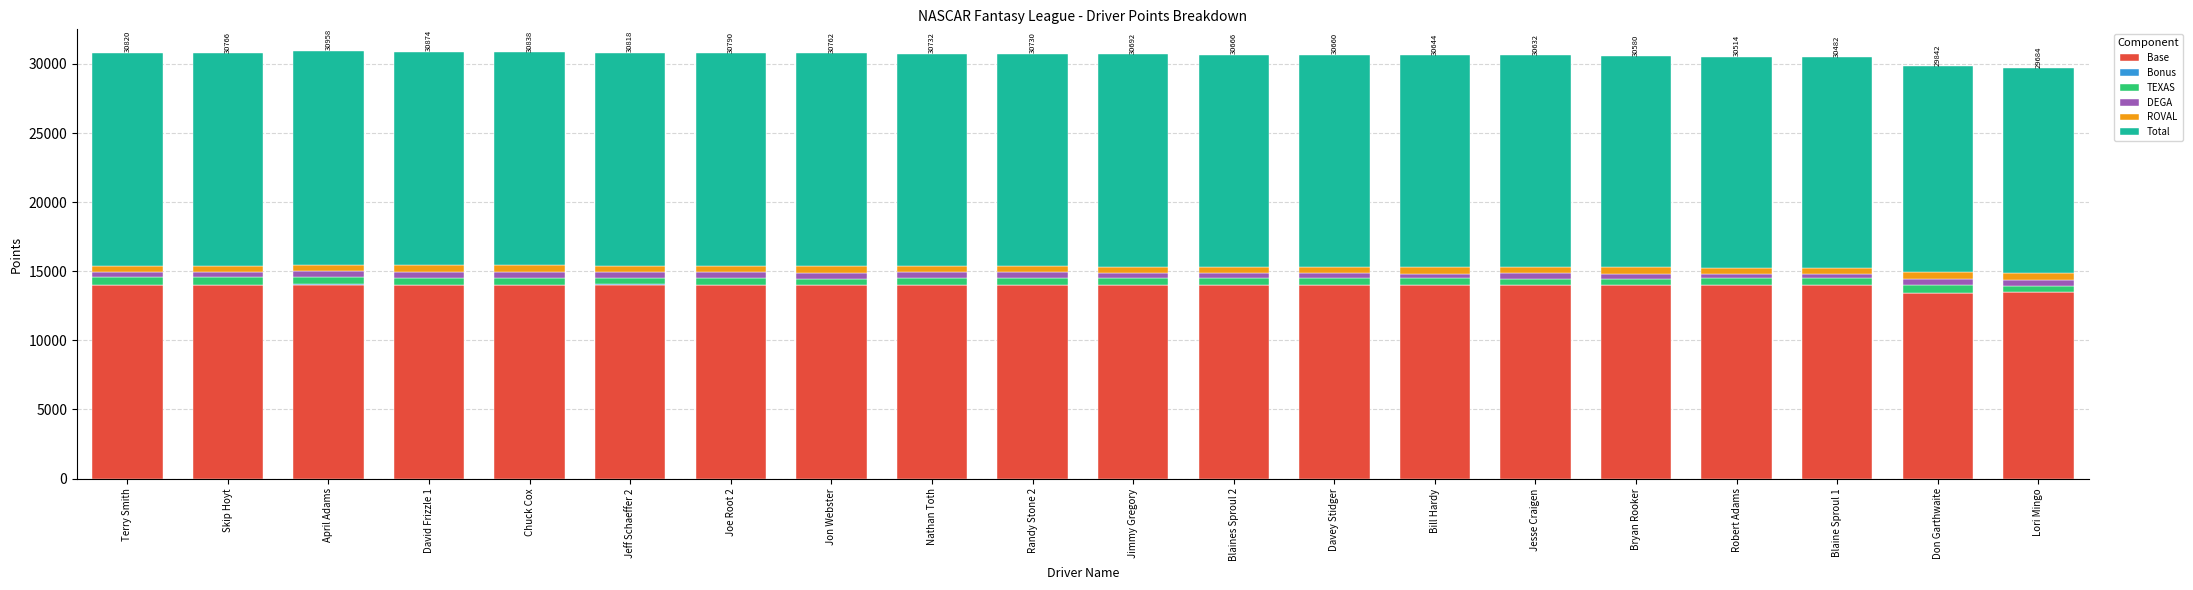

Rank the series at Skip Hoyt from highest to lowest value.

Total, Base, TEXAS, ROVAL, DEGA, Bonus